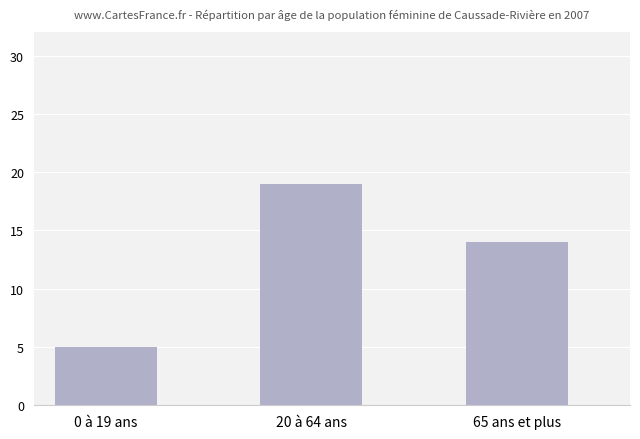

The value at 65 ans et plus is 9. True or false?

False